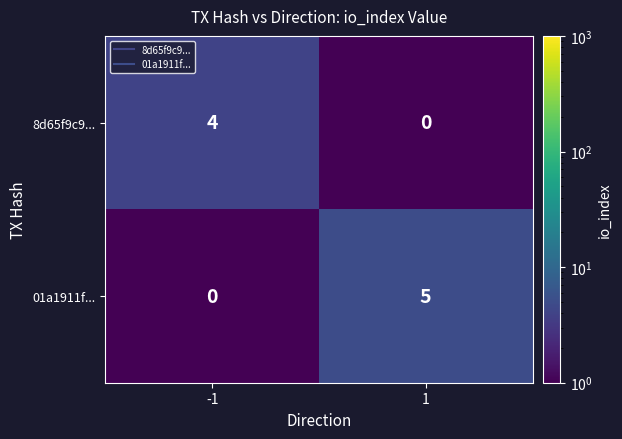

What value does the 8d65f9c9... series have at -1?

4